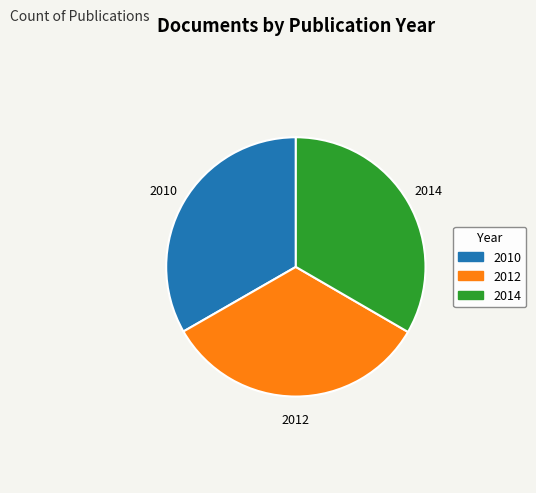

Is 2010 the majority of the pie?

No